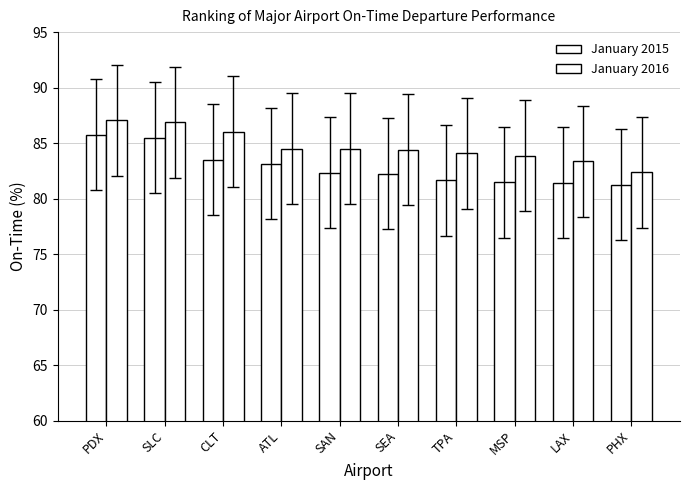

Which category has the highest value in the January 2015 series?

PDX